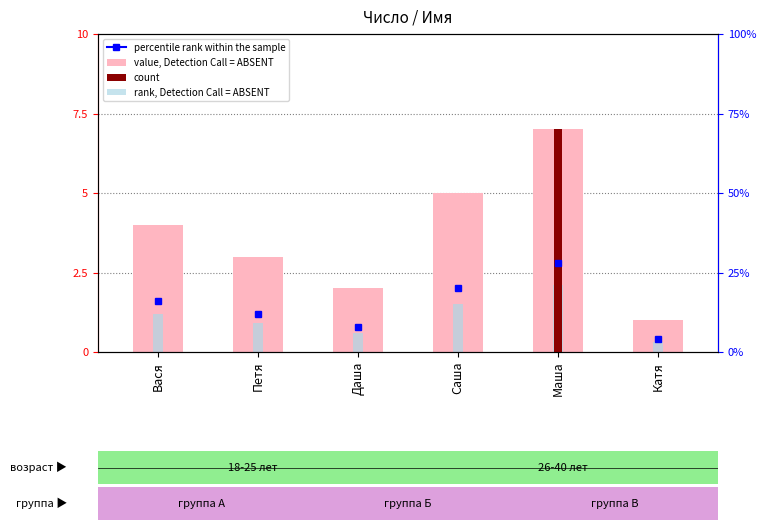

True or false: value, Detection Call = ABSENT has a value of 5.0 at Саша.

True